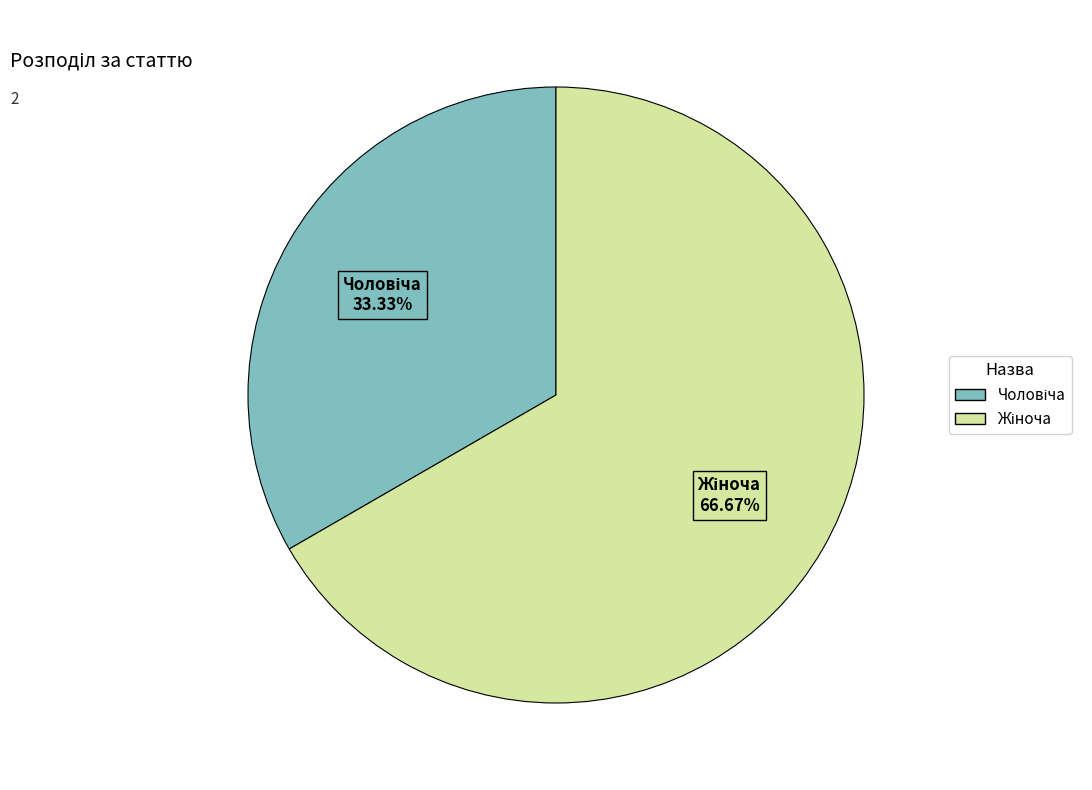

Is there a majority slice in this chart?

Yes